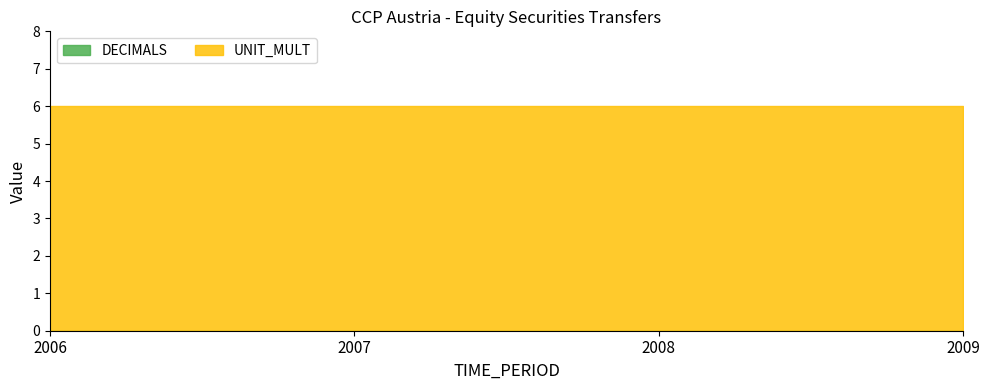

Which category has the highest value in the DECIMALS series?

2006